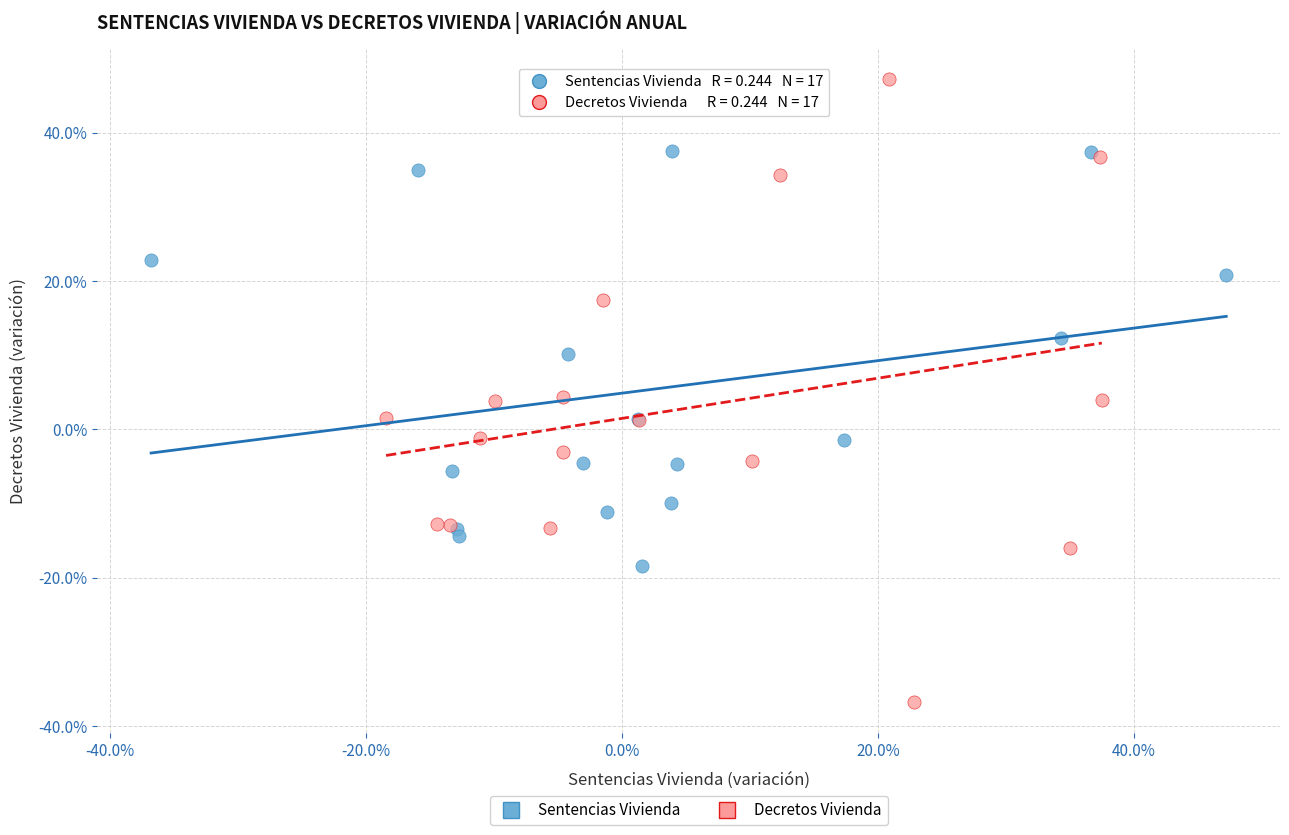

Which series has the widest spread of Y values?

Decretos Vivienda